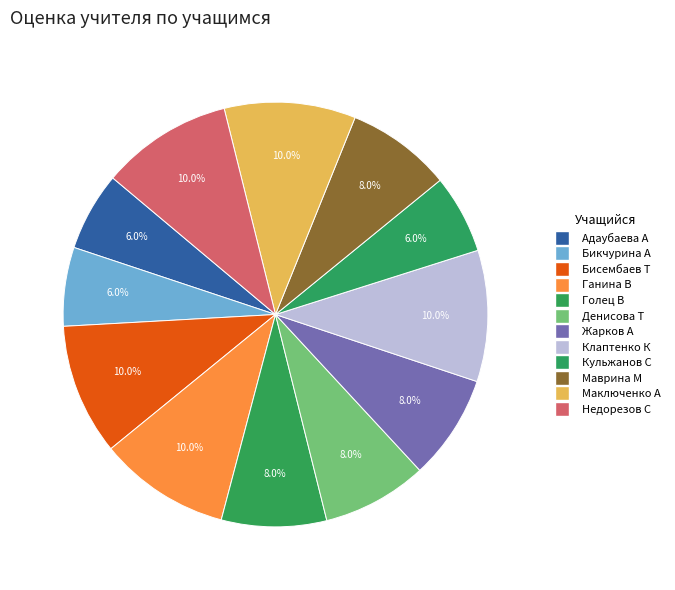

How many segments does this pie chart have?

12